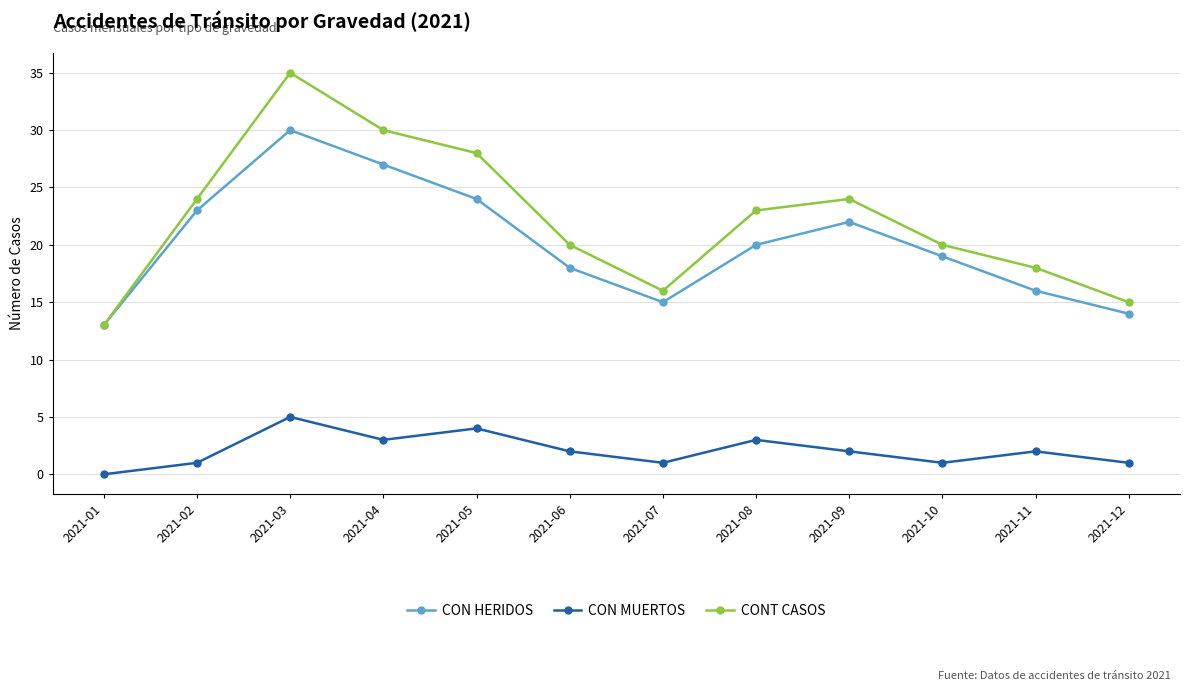

True or false: CONT CASOS and CON MUERTOS intersect in this chart.

False